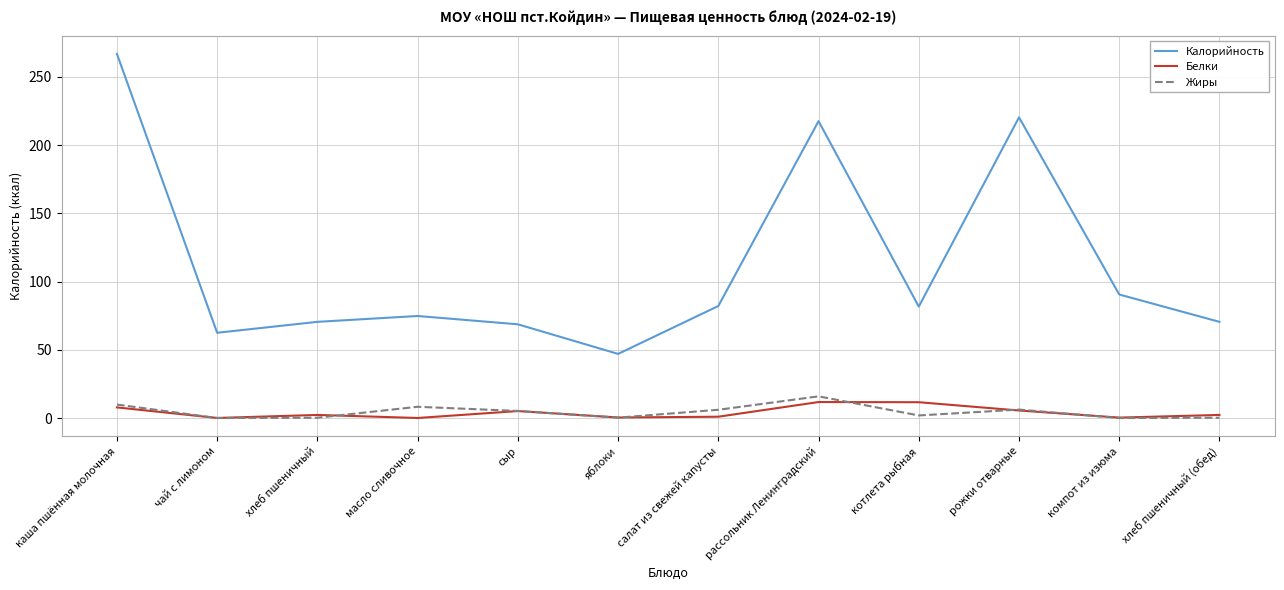

True or false: Жиры and Калорийность intersect in this chart.

False